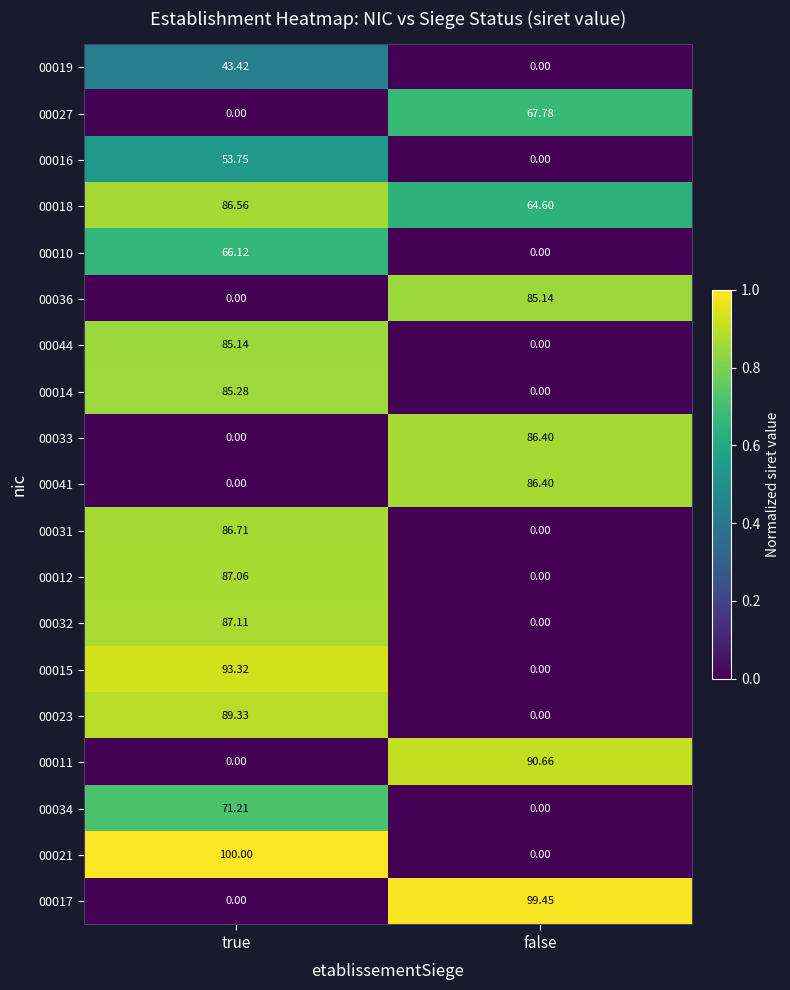

Which category has the highest value across all series?

true